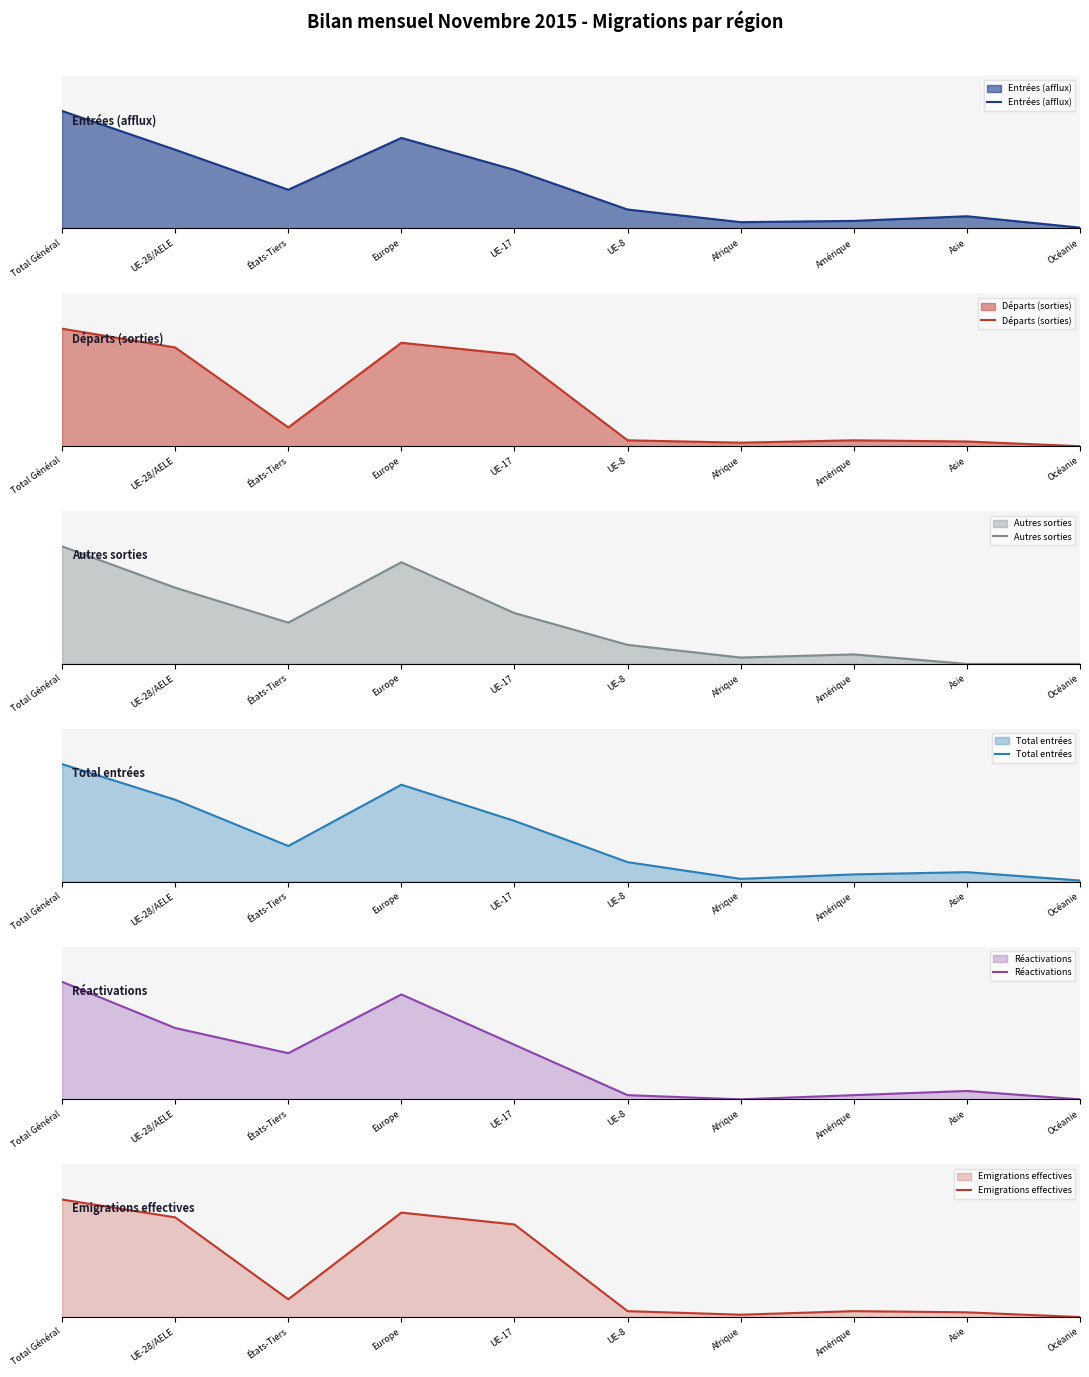

True or false: Départs (sorties) and Entrées (afflux) intersect in this chart.

False